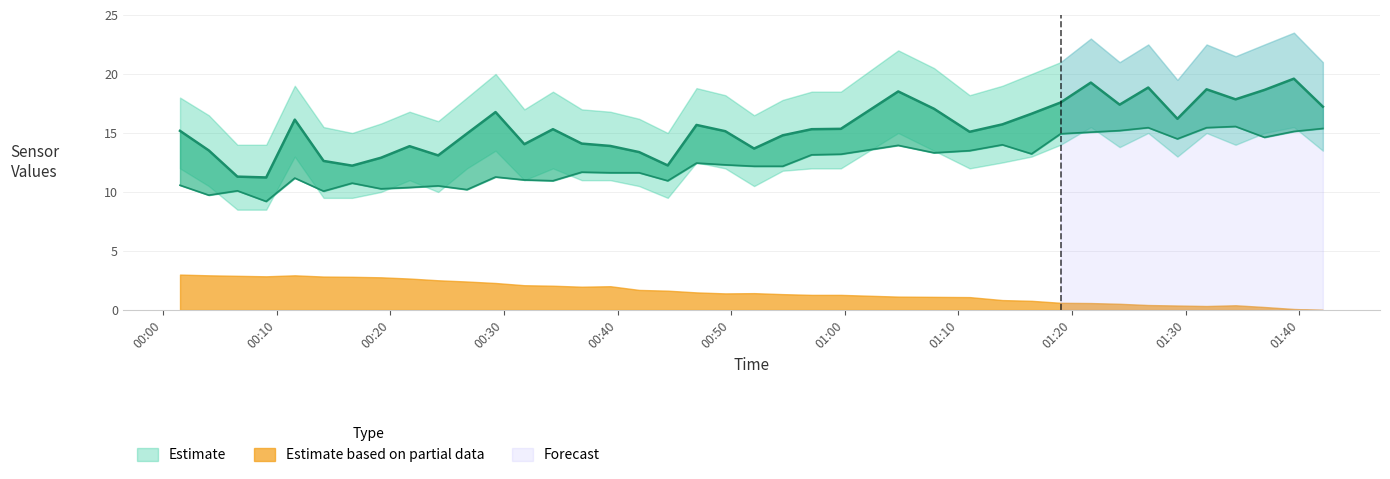

True or false: SDS_P1 and SDS_P2 intersect in this chart.

False